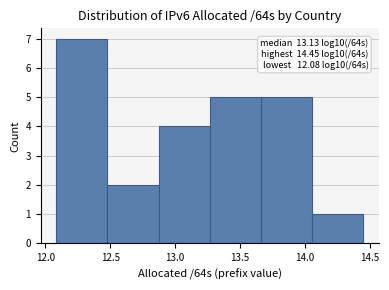

Over which range of the x-axis is the bar tallest?

12.10 to 12.50